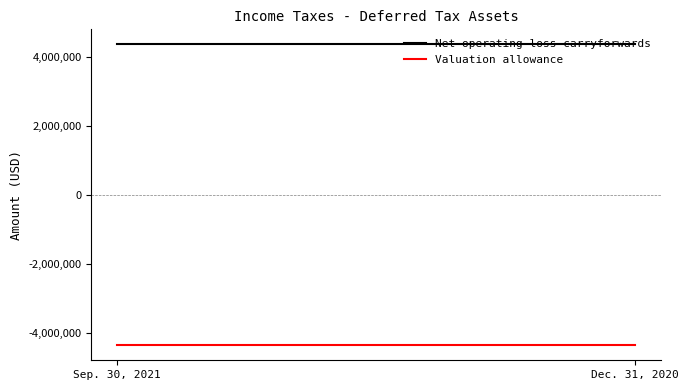

What is the average value of the Valuation allowance series?

-4355000